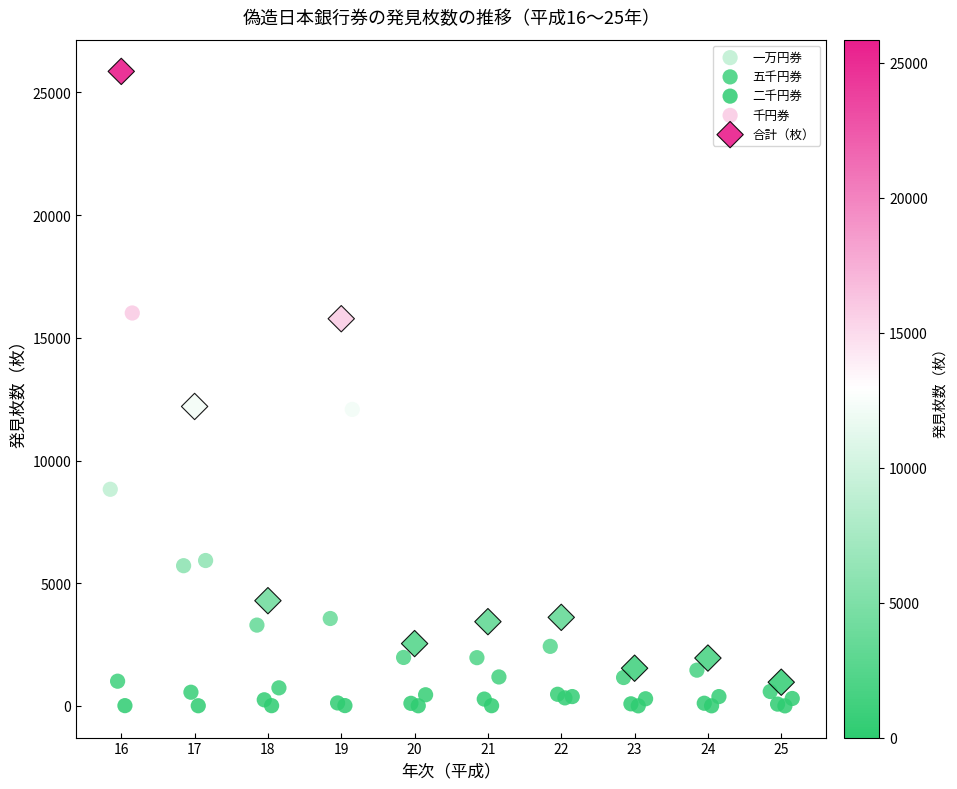

Which series contains the highest Y value?

合計（枚）